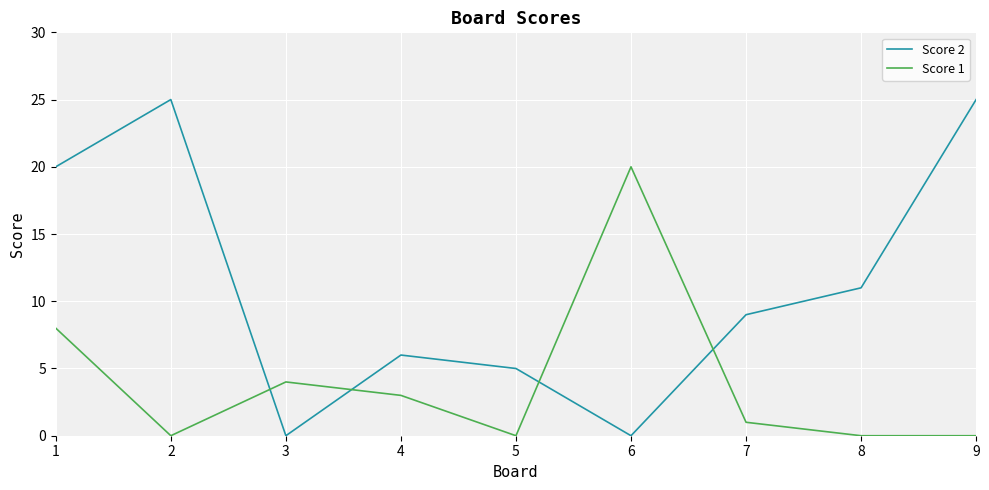

List the series in order of their peak value, highest first.

Score 2, Score 1